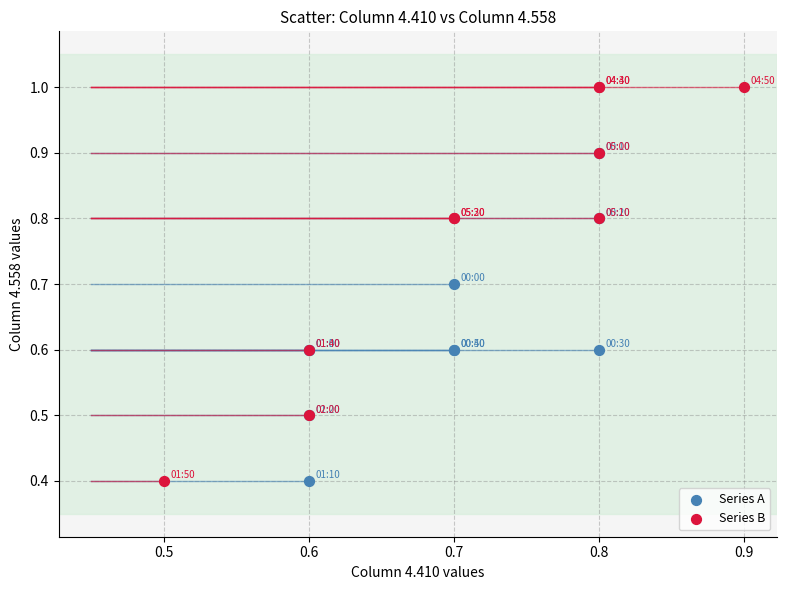

Which series has the widest spread of Y values?

Series B